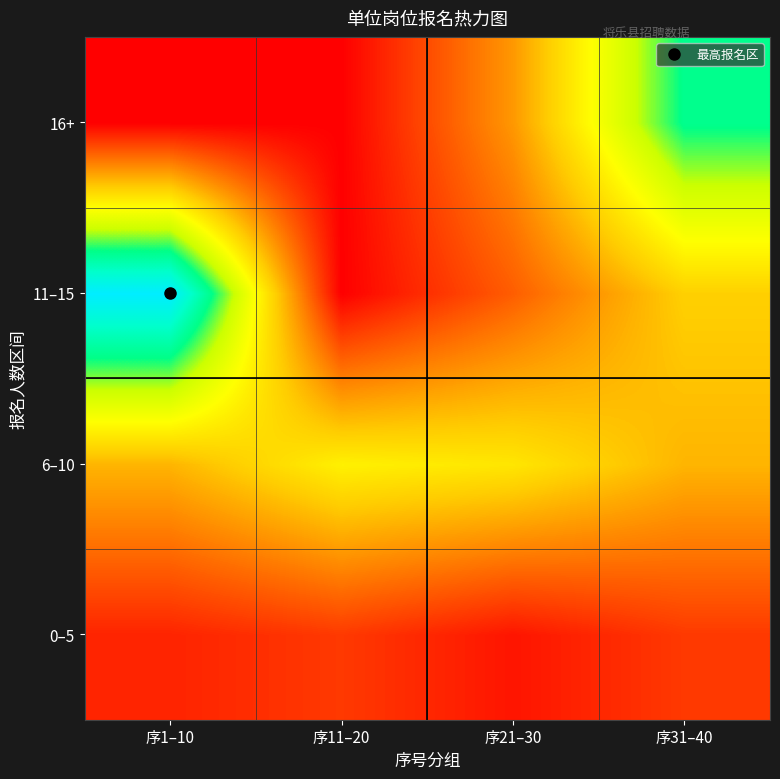

Reading right to left, what are all the values shown in this chart?

0–5: 序31–40=8	序21–30=3	序11–20=8	序1–10=5
6–10: 序31–40=25	序21–30=33	序11–20=35	序1–10=25
11–15: 序31–40=29	序21–30=13	序11–20=0	序1–10=75
16+: 序31–40=57	序21–30=21	序11–20=0	序1–10=0